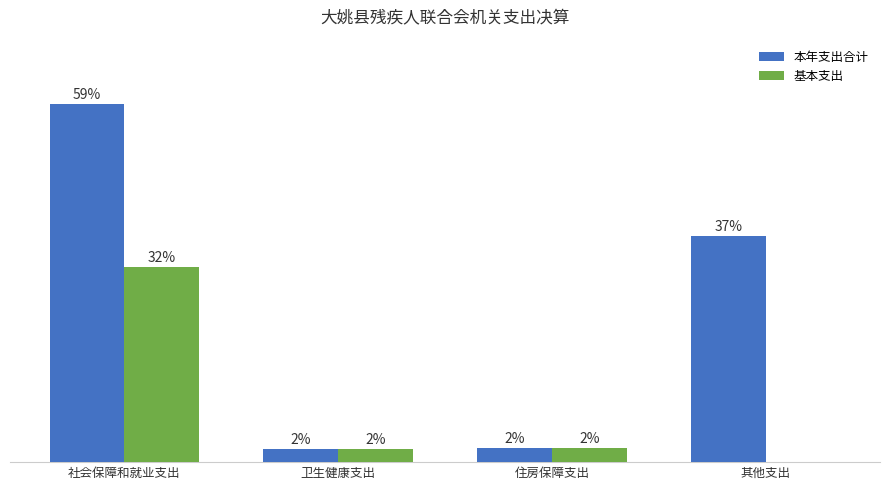

The 基本支出 series shows 1447930.5 at 社会保障和就业支出. True or false?

True